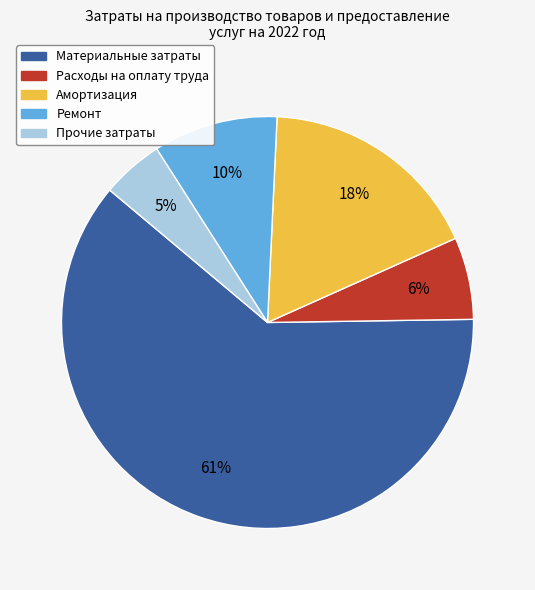

To the nearest percent, what is the average slice percentage?

20%